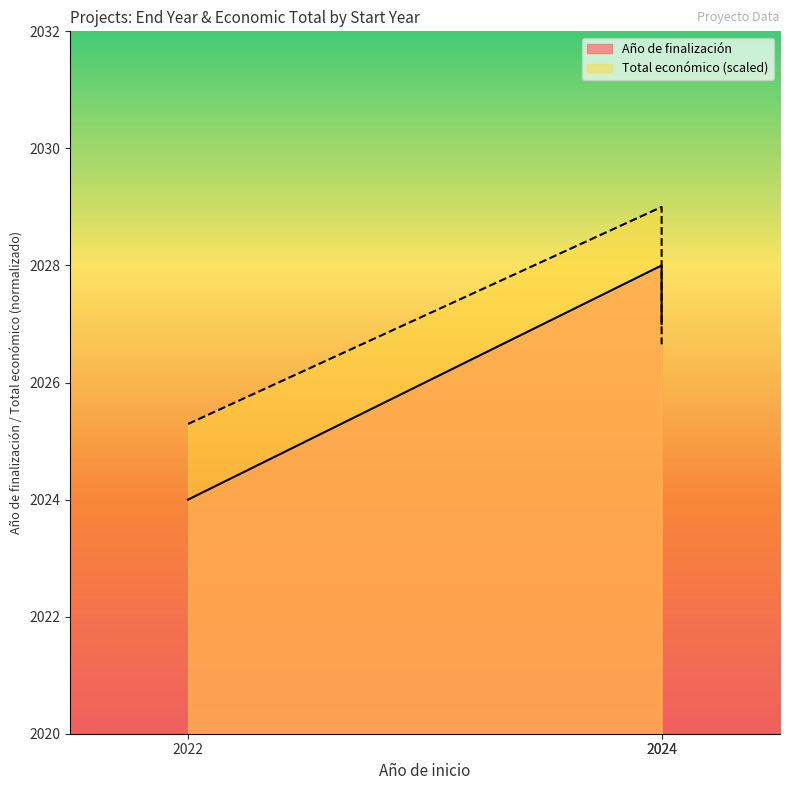

How many series are shown in this chart?

2